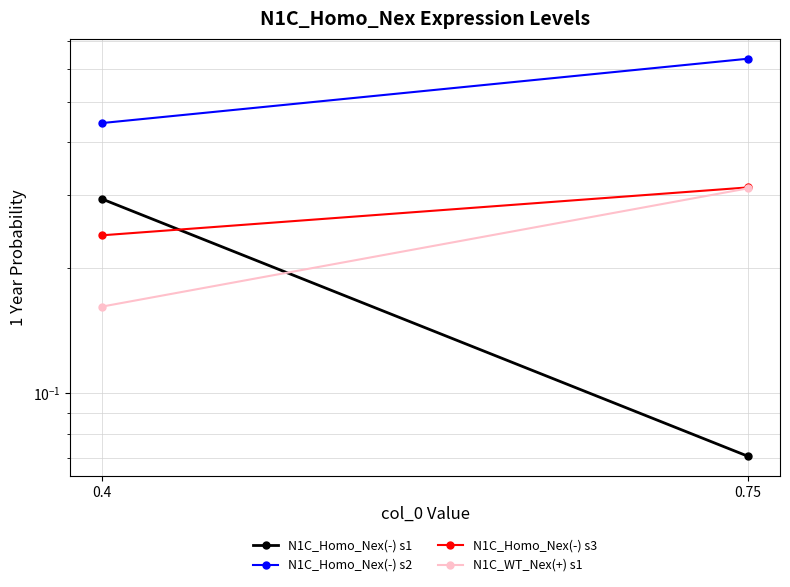

What are all the series names shown in the legend?

N1C_Homo_Nex(-) s1, N1C_Homo_Nex(-) s2, N1C_Homo_Nex(-) s3, N1C_WT_Nex(+) s1